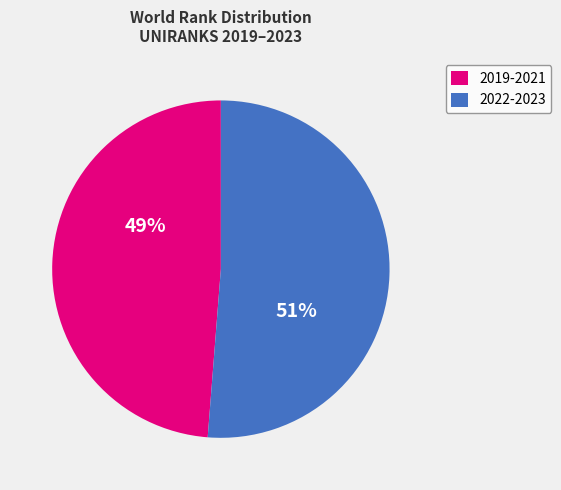

Is the sum of 2019-2021 and 2022-2023 greater than half?

Yes